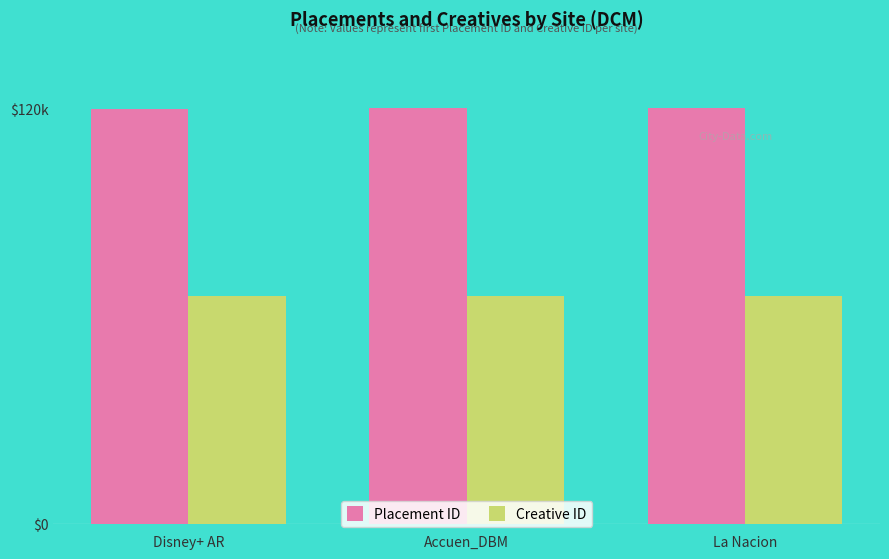

What is the lowest value of the Creative ID series?

65786.1